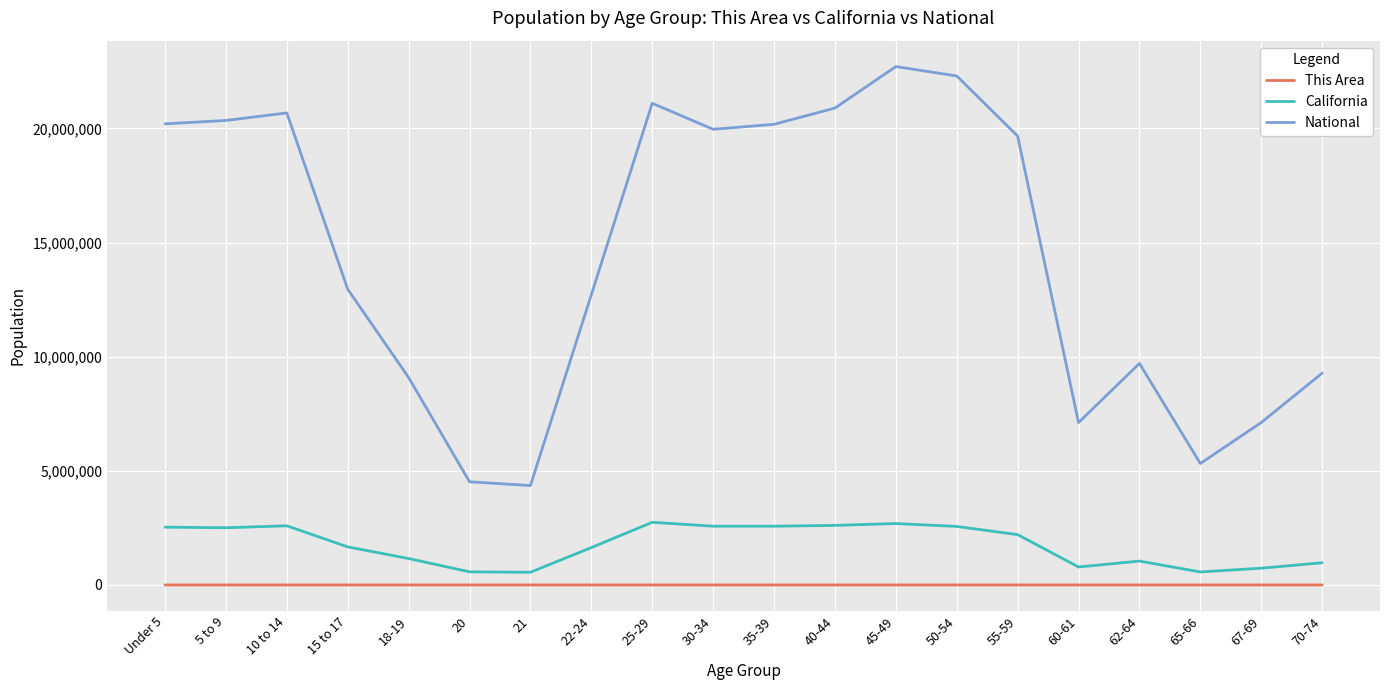

What is the highest value of the California series?

2744409